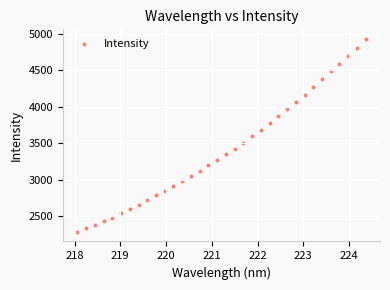

What is the range of Y values (max minus min)?

2639.4